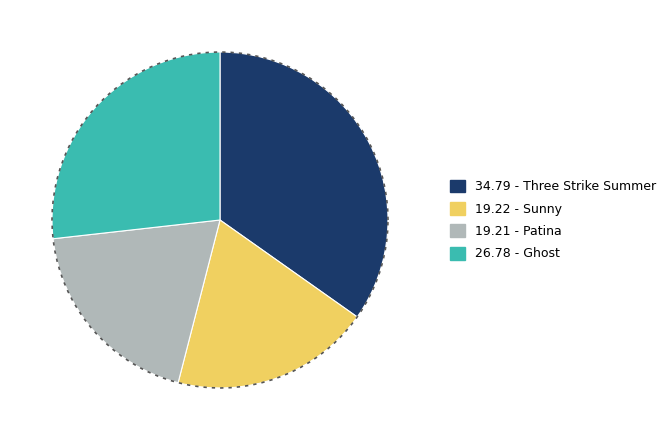

What portion of the pie excludes Sunny?

80.8%